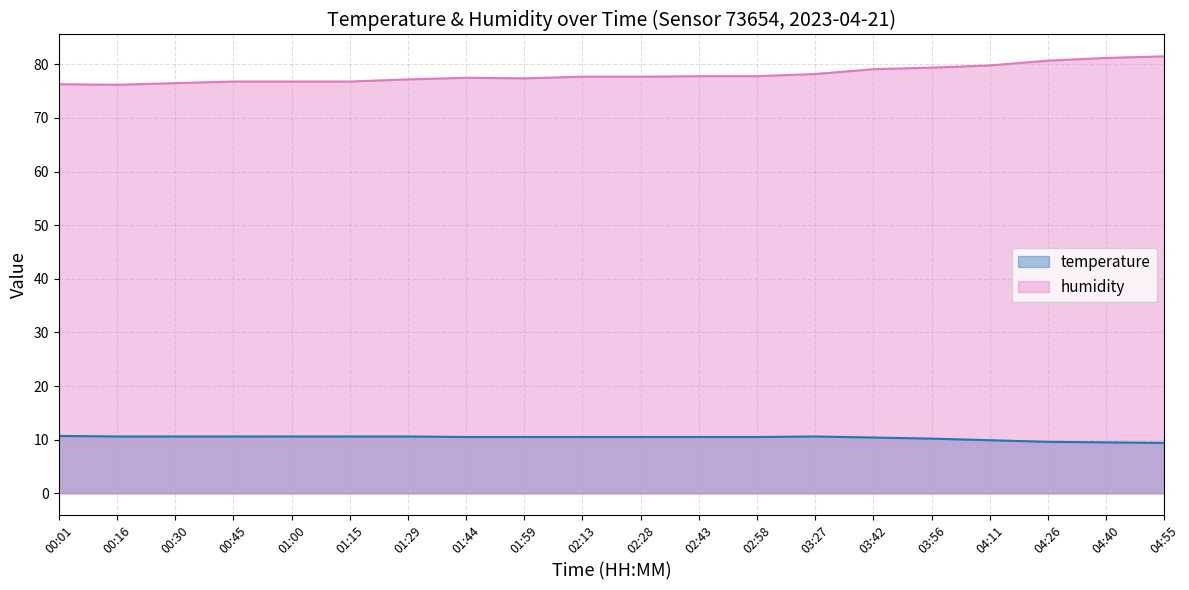

The value of humidity at 03:27 is 78.2. True or false?

True